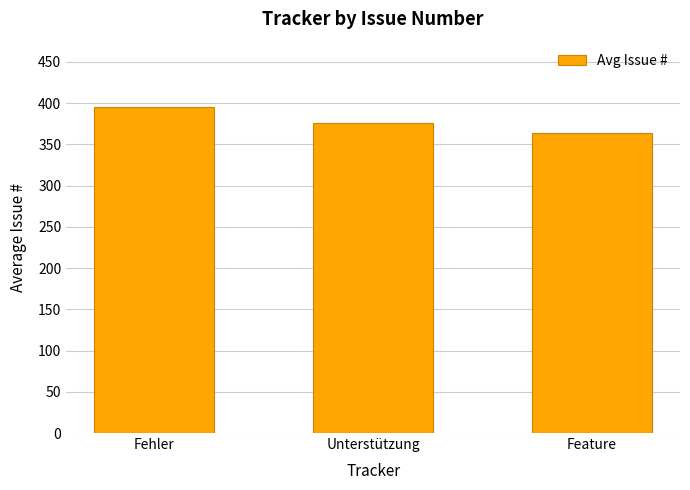

What is the difference between the maximum and minimum values?

31.5